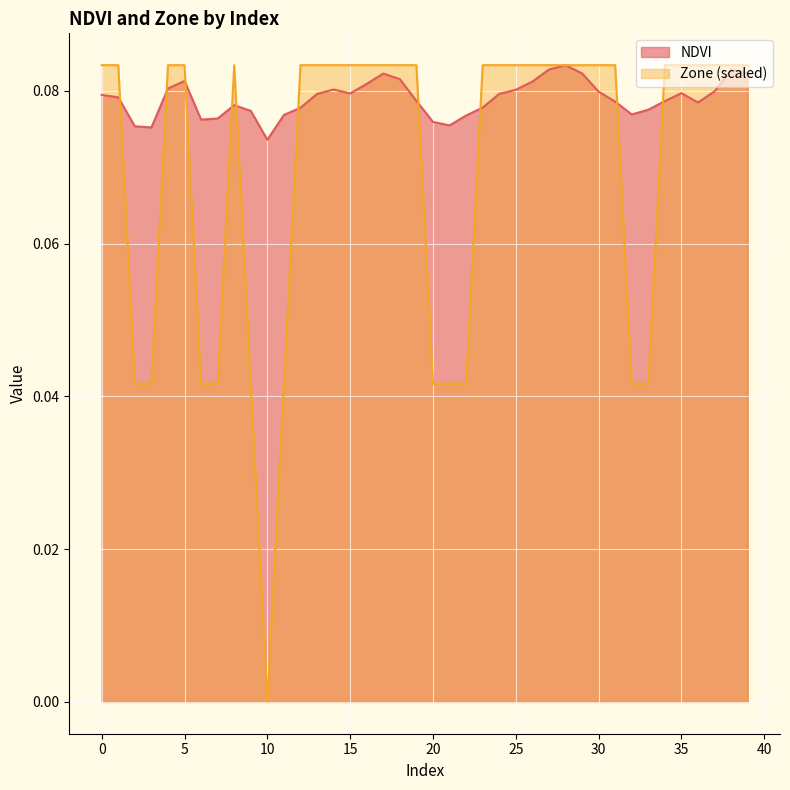

The Zone series shows 0.1 at 28. True or false?

True